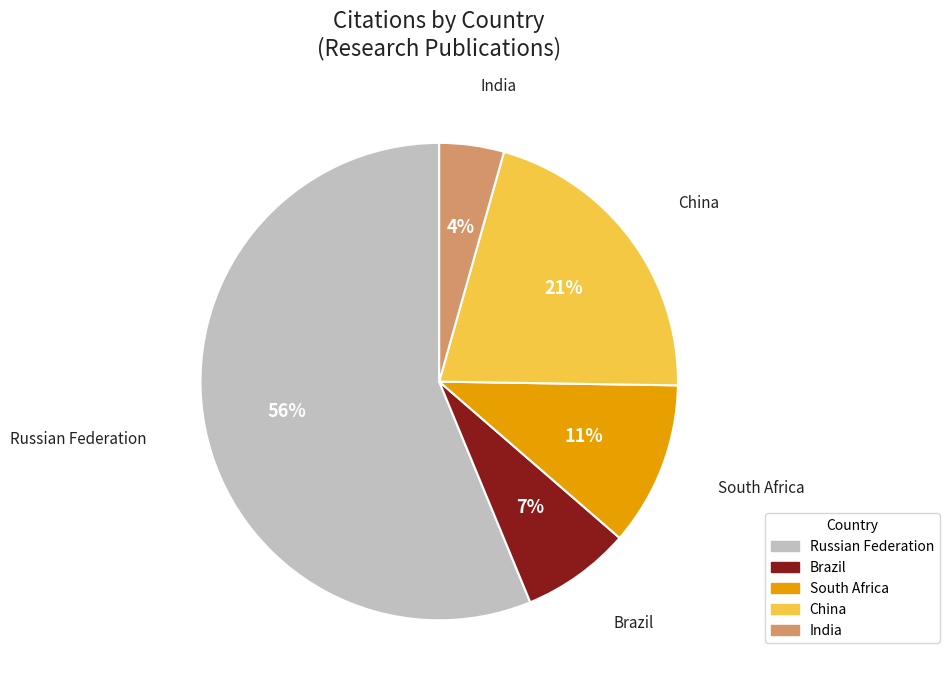

Is there a majority slice in this chart?

Yes